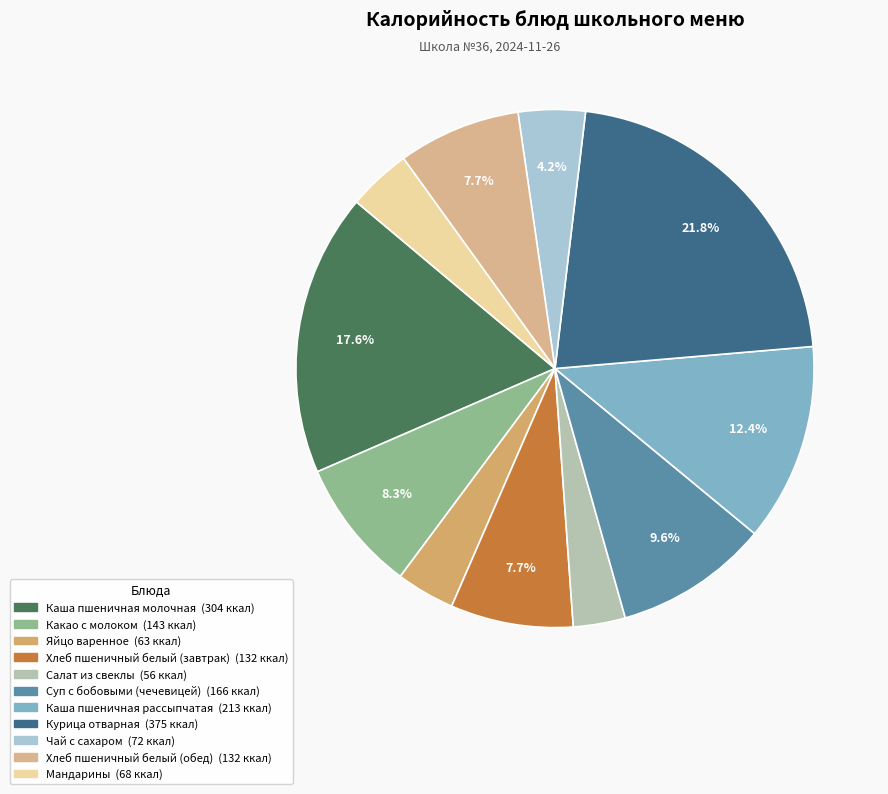

To the nearest percent, what is the difference between the largest and smallest slice percentages?

19%